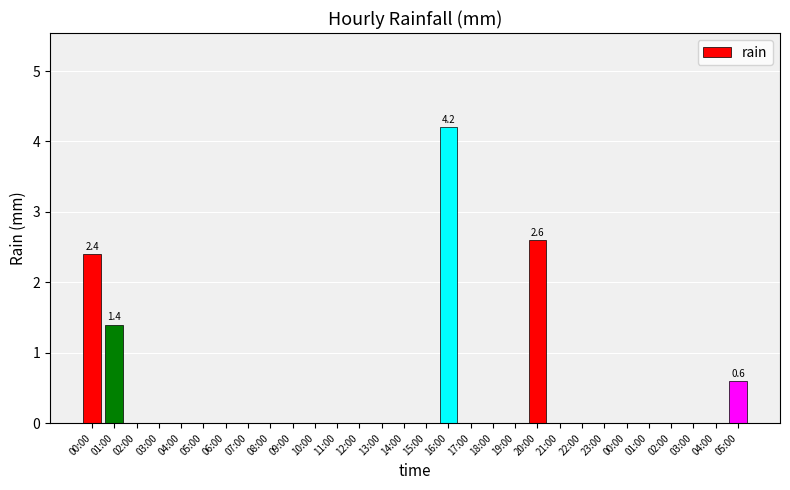

Reading left to right, what are all the values shown in this chart?

2.4	1.4	0.0	0.0	0.0	0.0	0.0	0.0	0.0	0.0	0.0	0.0	0.0	0.0	0.0	0.0	4.2	0.0	0.0	0.0	2.6	0.0	0.0	0.0	0.0	0.0	0.0	0.0	0.0	0.6